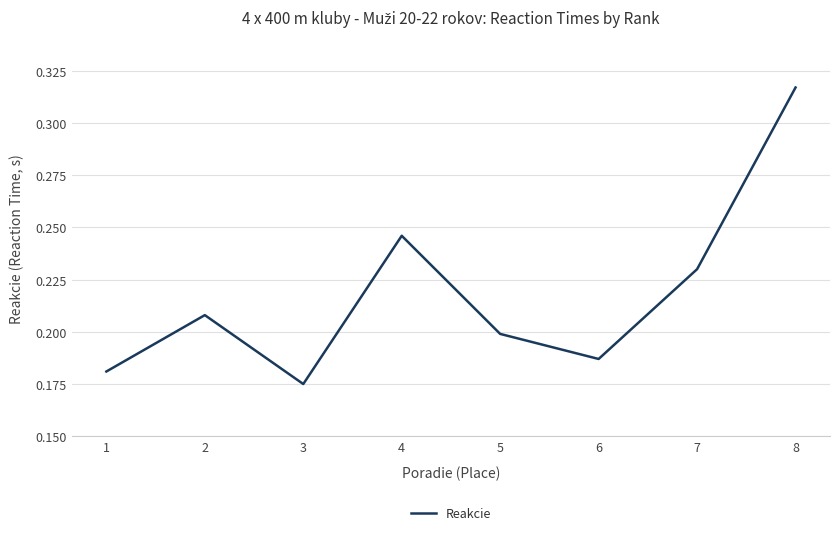

True or false: there are more than 1 points higher than both neighbors.

True